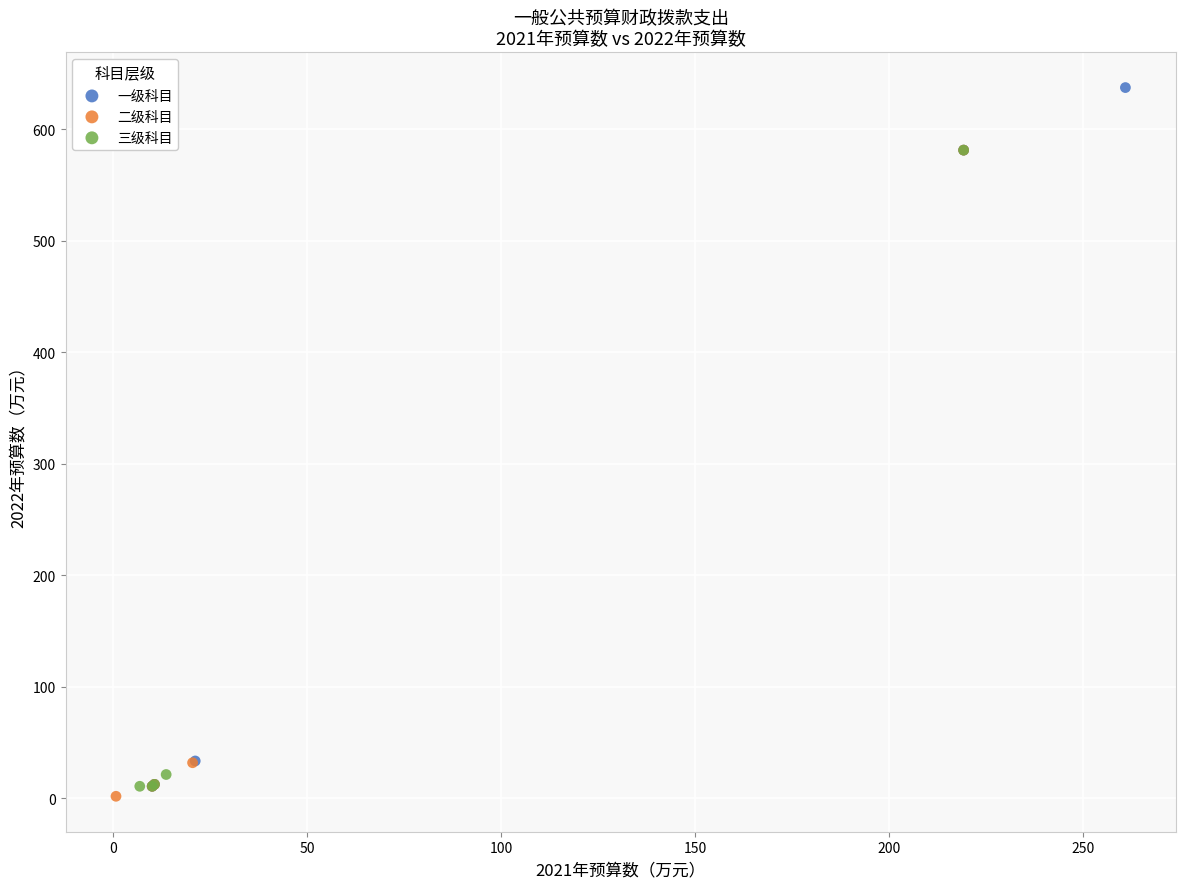

Which series contains the highest Y value?

一级科目